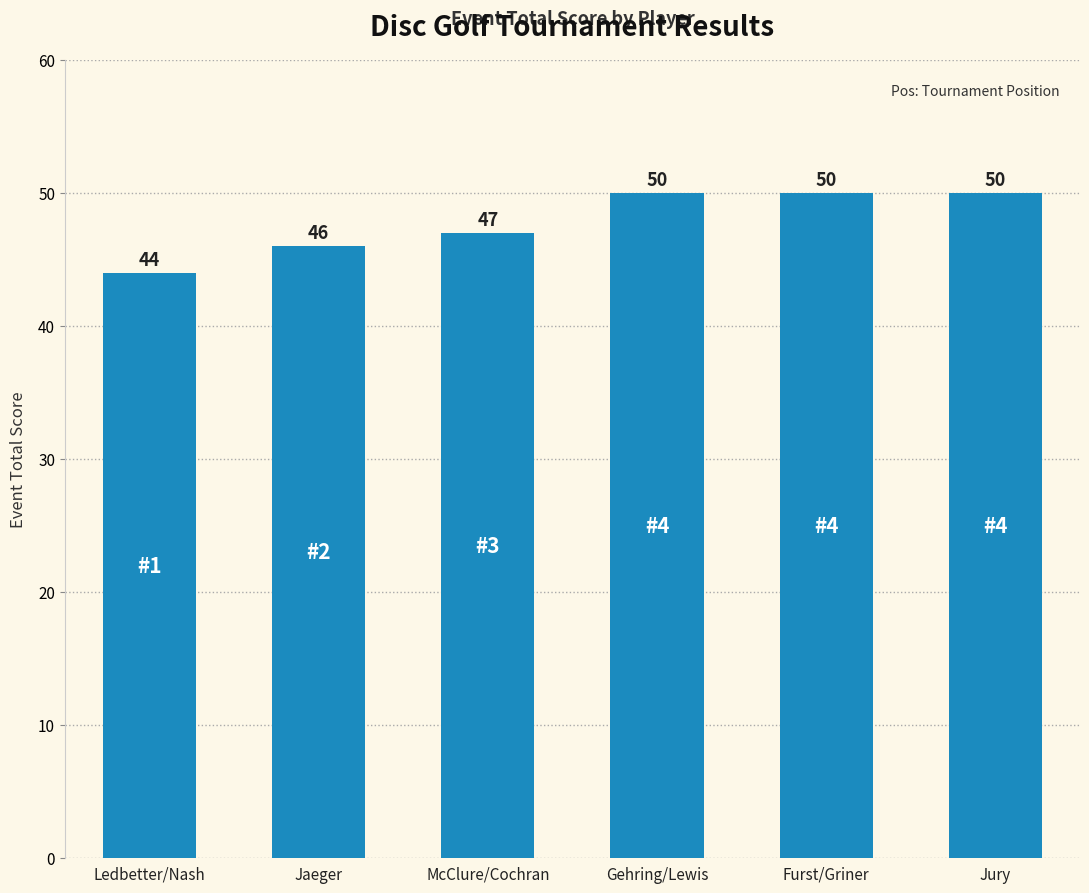

What is the label of the 4th bar from the right?

McClure/Cochran